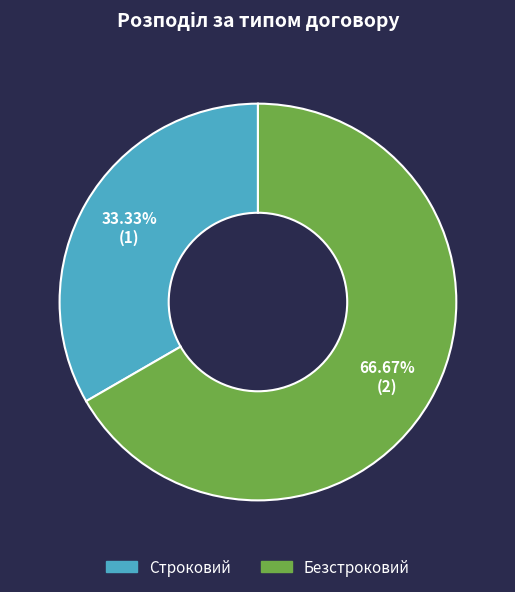

Combined, what portion of the pie is Безстроковий and Строковий?

100.0%